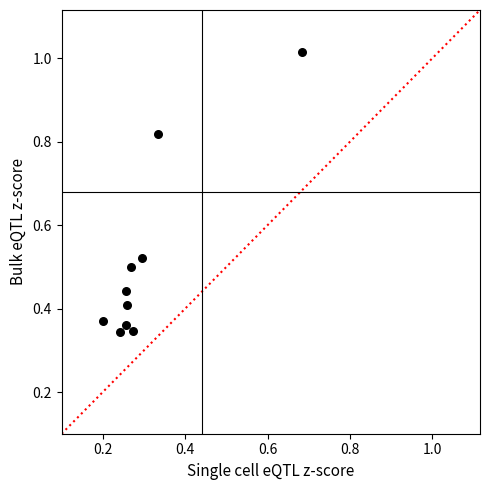

What is the range of Y values (max minus min)?

0.7